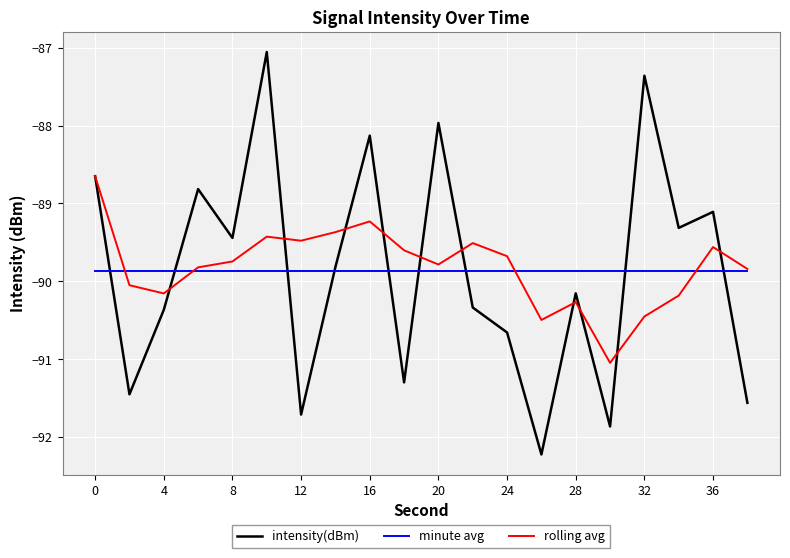

List the series in order of their peak value, lowest first.

minute avg, rolling avg, intensity(dBm)